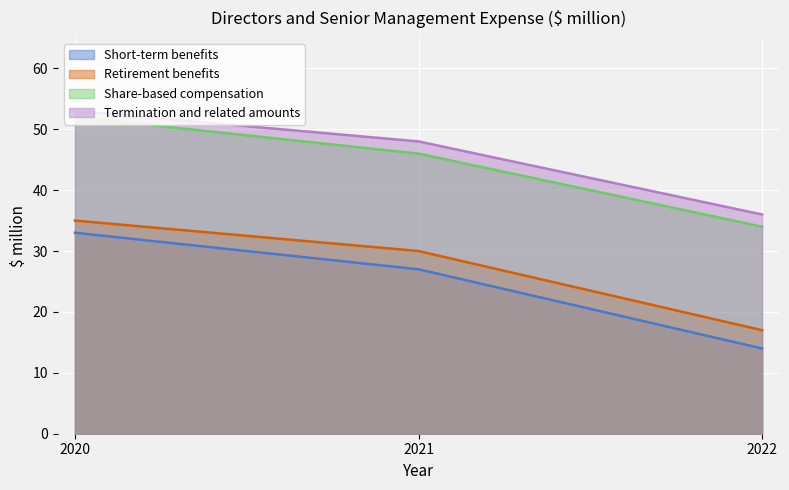

Reading left to right, transcribe all the data shown in this chart.

Short-term benefits: 33	27	14
Retirement benefits: 2	3	3
Share-based compensation: 17	16	17
Termination and related amounts: 1	2	2